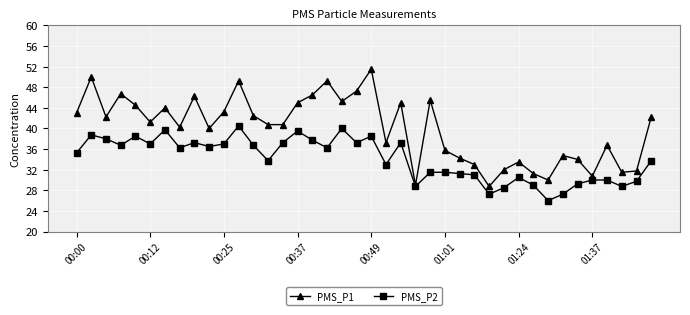

Rank the series by their maximum value, from highest to lowest.

PMS_P1, PMS_P2